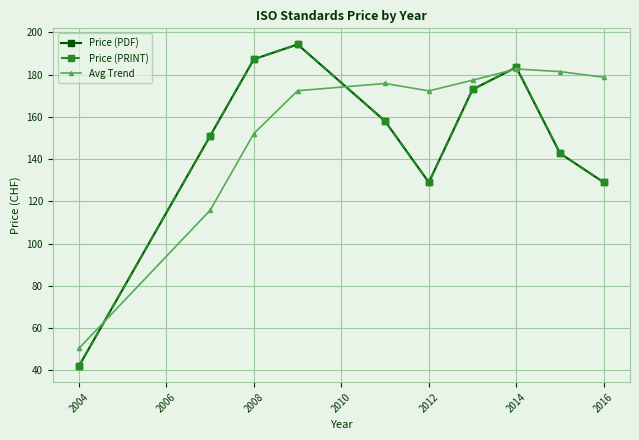

What is the maximum value for Price (PRINT)?

194.3